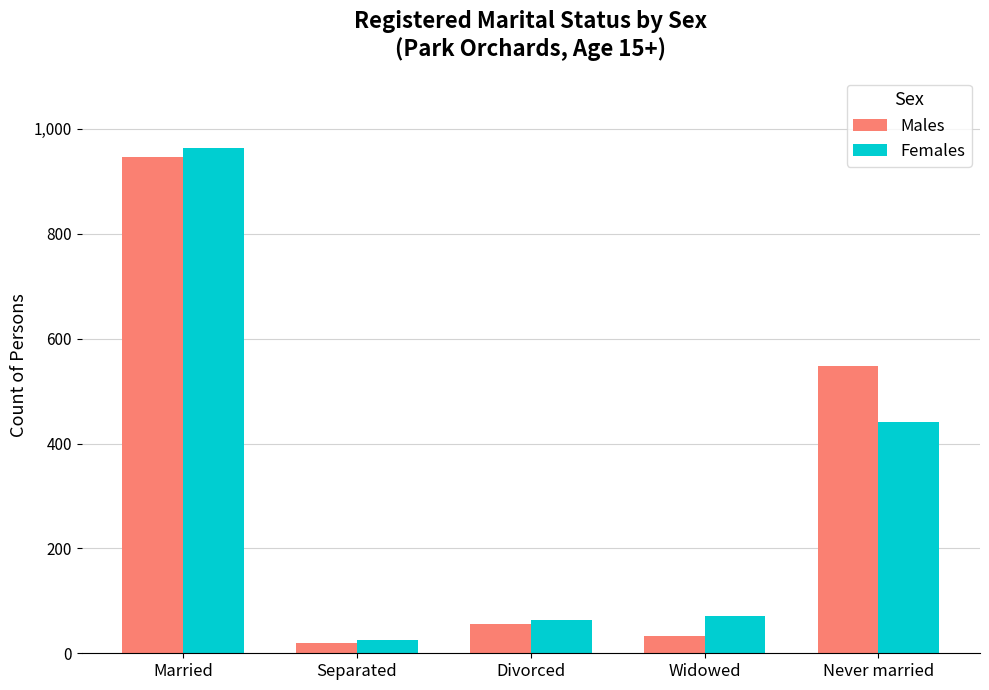

What is the approximate value of Females at Never married, to the nearest 10?

440